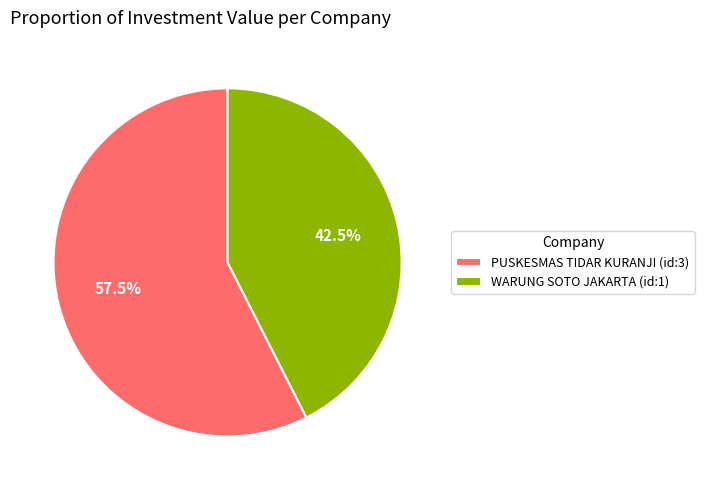

Combined, do WARUNG SOTO JAKARTA (id:1) and PUSKESMAS TIDAR KURANJI (id:3) account for over 50%?

Yes